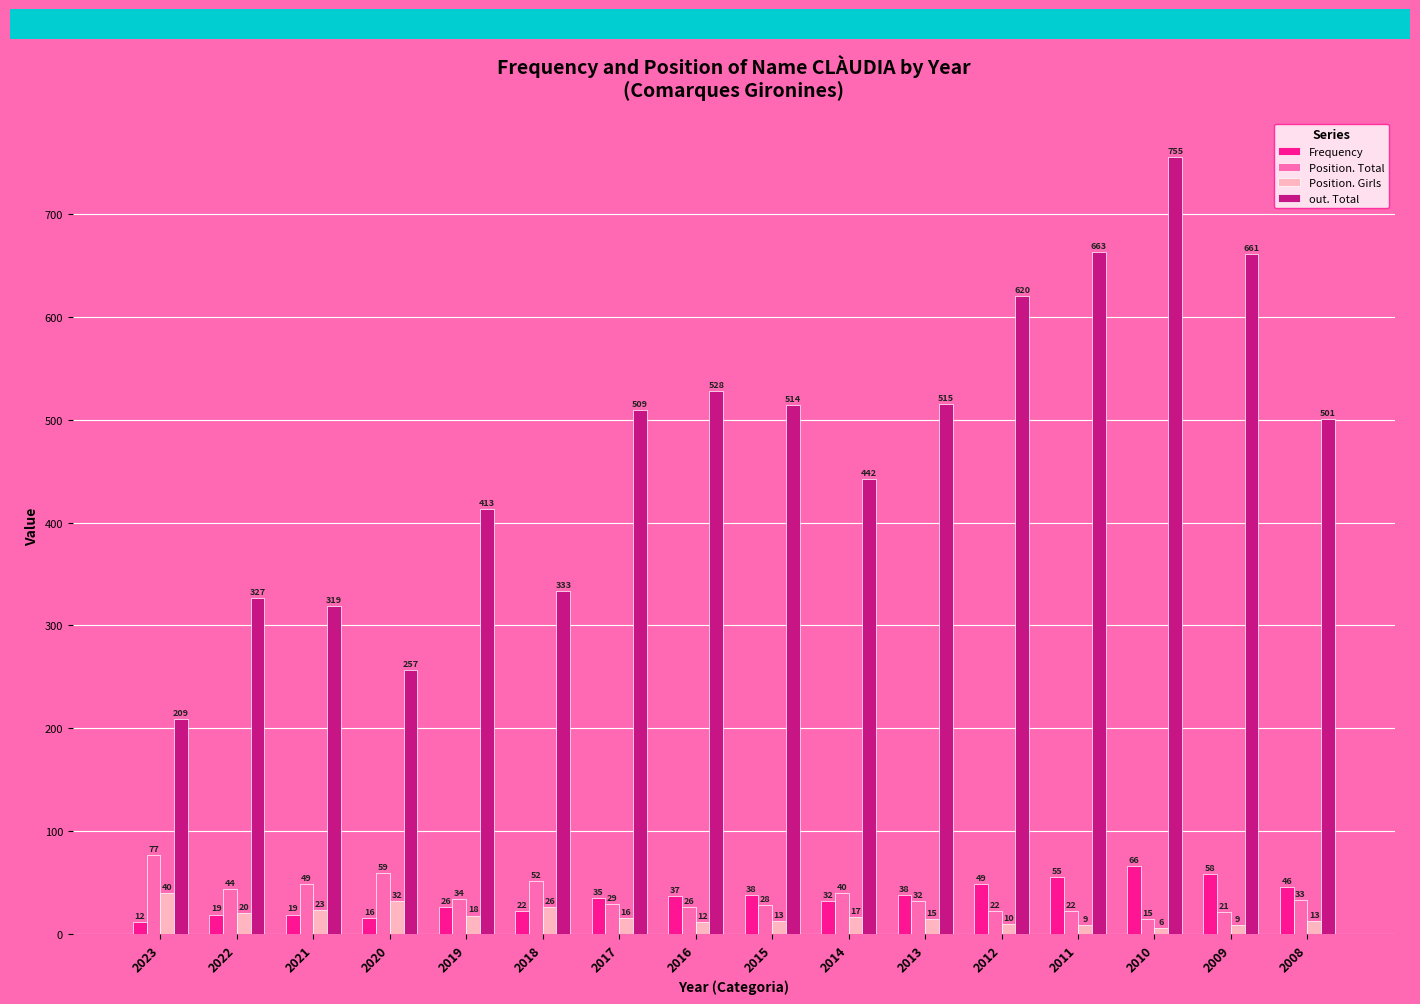

What is the difference between the highest and lowest values at 2009?

652